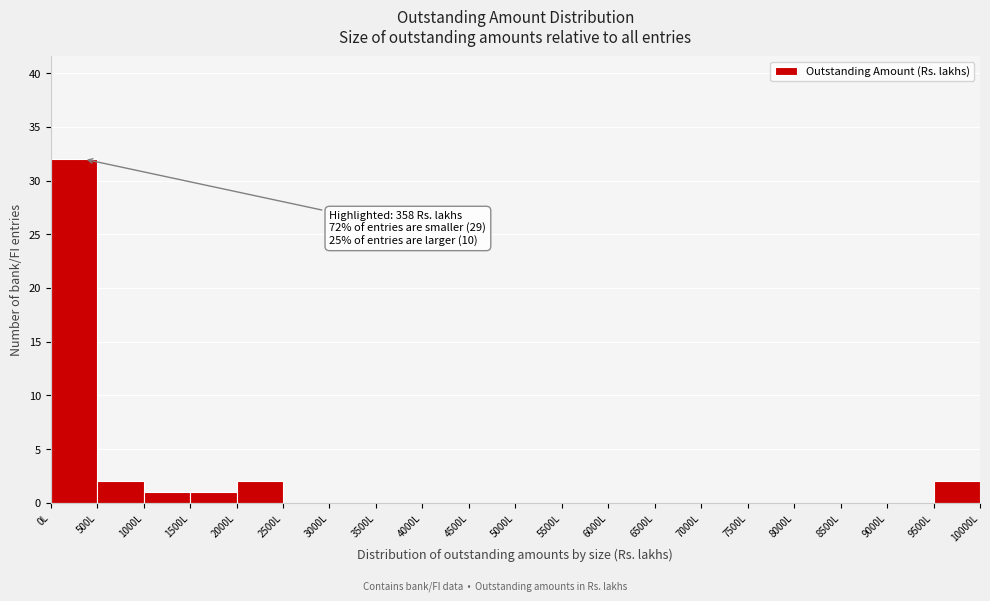

Over which range of the x-axis is the bar tallest?

0 to 500